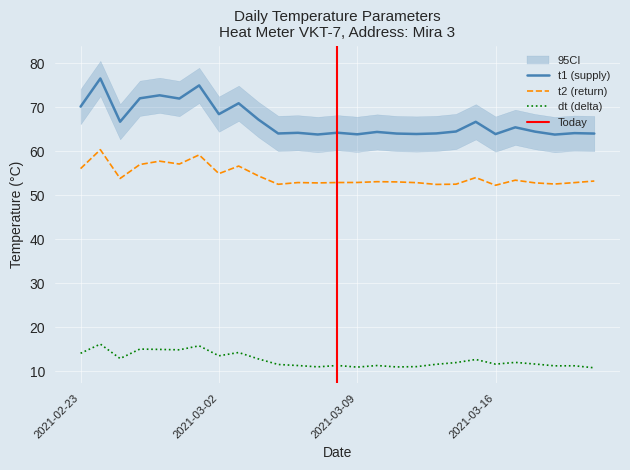

Rank the series by their average value, from highest to lowest.

t1, t2, dt